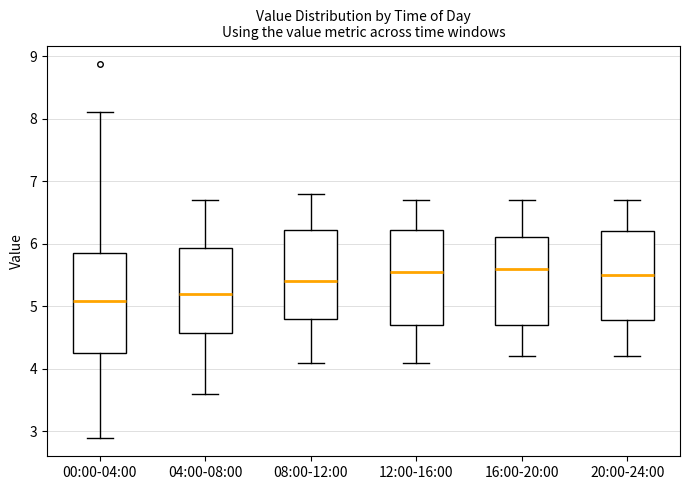

Reading left to right, transcribe this box plot: for each box, give where its median line is, the range the box spans, and where its two whiskers end, as read against the y-axis. The values are not printed on the chart, so give them approximately, as read against the axis.

00:00-04:00: median 5.1, box 4.3 to 5.8, whiskers 2.9 to 8.1
04:00-08:00: median 5.2, box 4.6 to 5.9, whiskers 3.6 to 6.7
08:00-12:00: median 5.4, box 4.8 to 6.2, whiskers 4.1 to 6.8
12:00-16:00: median 5.6, box 4.7 to 6.2, whiskers 4.1 to 6.7
16:00-20:00: median 5.6, box 4.7 to 6.1, whiskers 4.2 to 6.7
20:00-24:00: median 5.5, box 4.8 to 6.2, whiskers 4.2 to 6.7